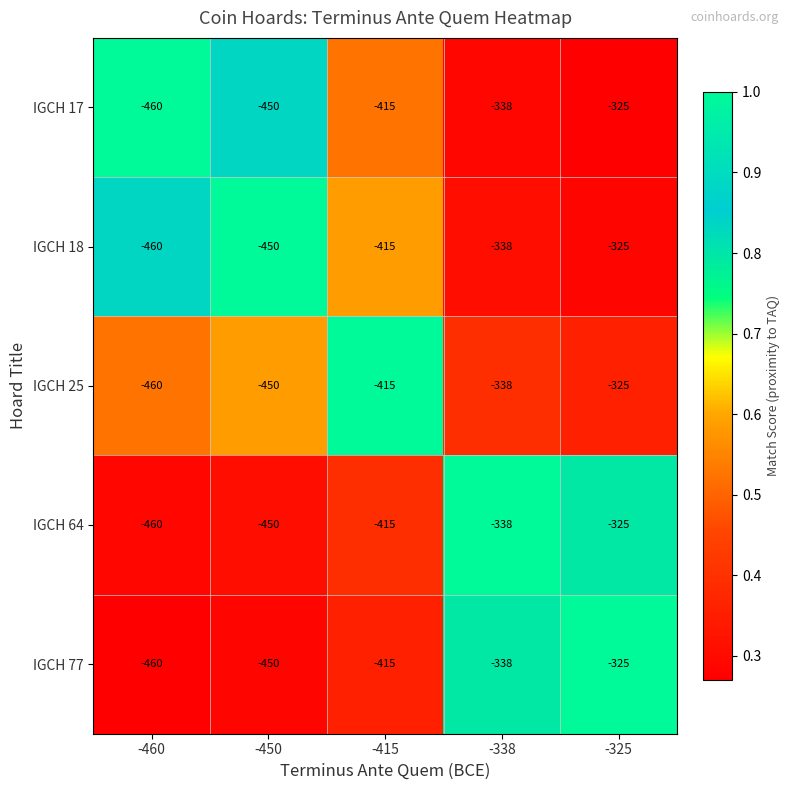

What is the smallest value displayed?

-460